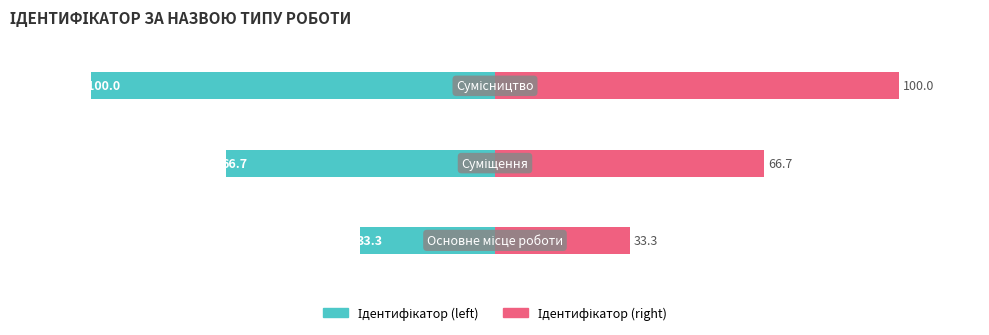

The Ідентифікатор (left) series shows -21.7 at 1. True or false?

False